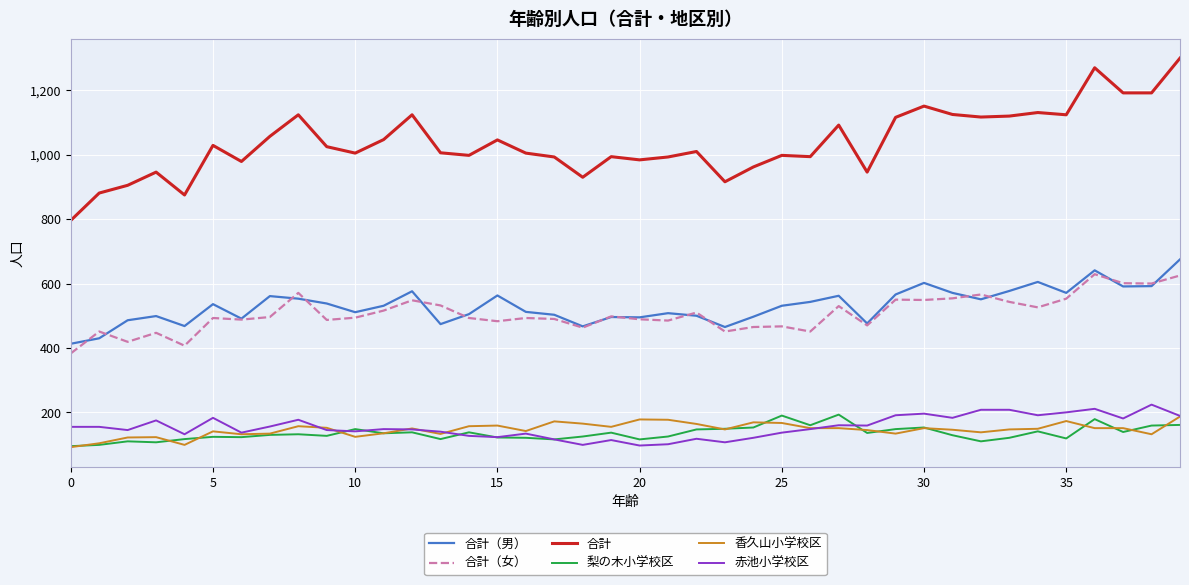

Which series has the largest total across all categories?

合計